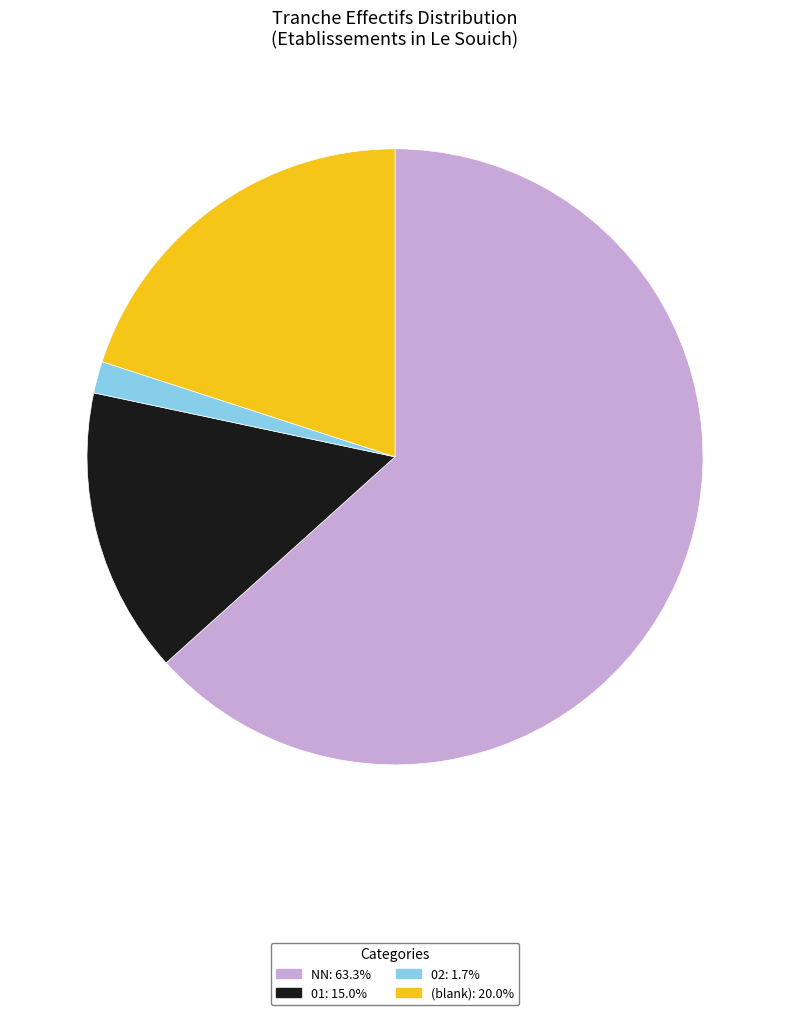

Is (blank): 20.0% the majority of the pie?

No